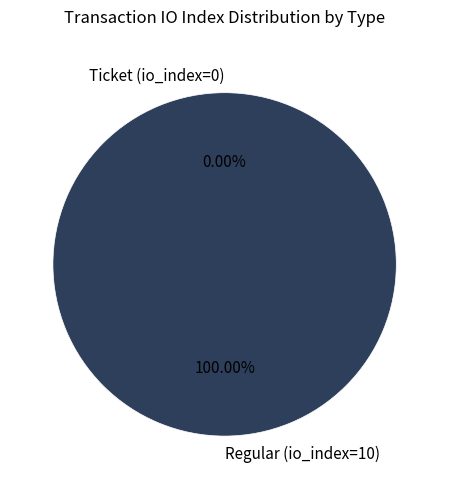

Which category has the smallest portion of the pie?

Ticket (io_index=0)